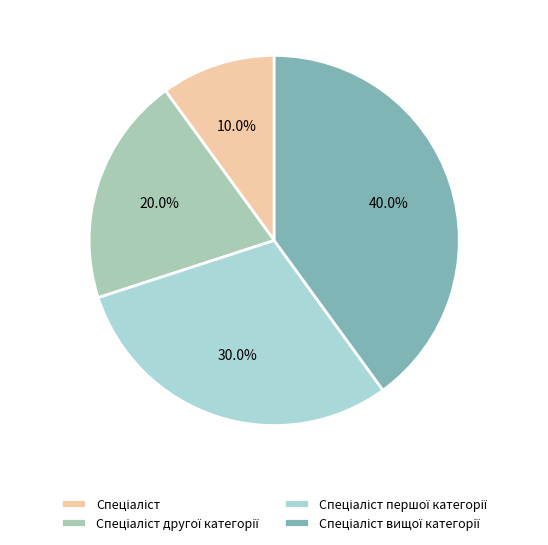

Combined, what portion of the pie is Спеціаліст другої категорії and Спеціаліст?

30.0%